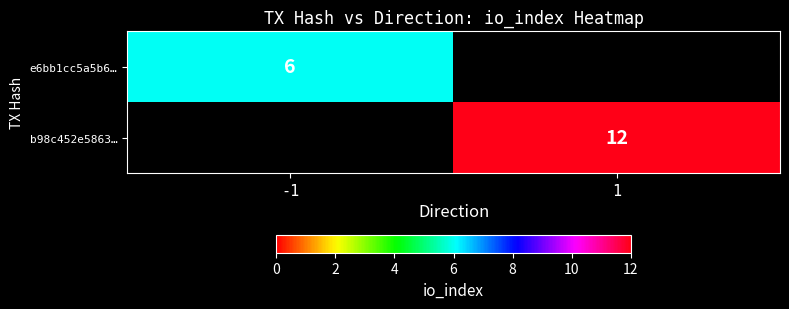

Is the value of b98c452e5863… at 1 greater than the value of e6bb1cc5a5b6… at -1?

Yes